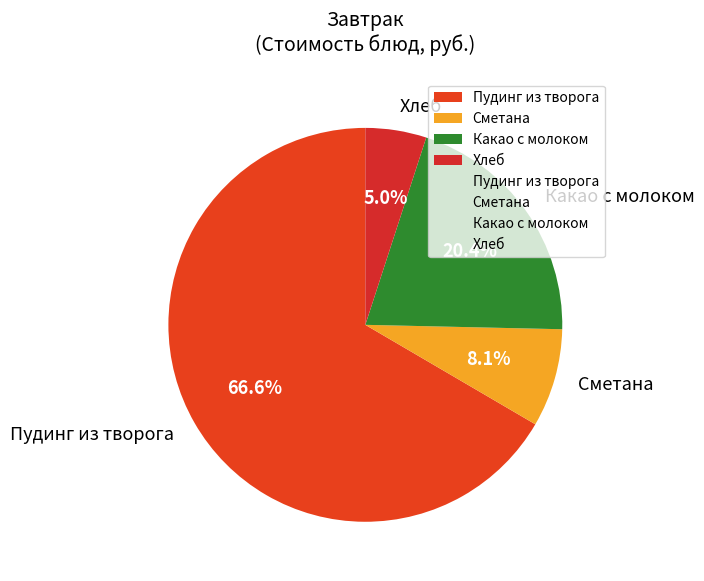

To the nearest percent, what is the difference between the largest and smallest slice percentages?

62%